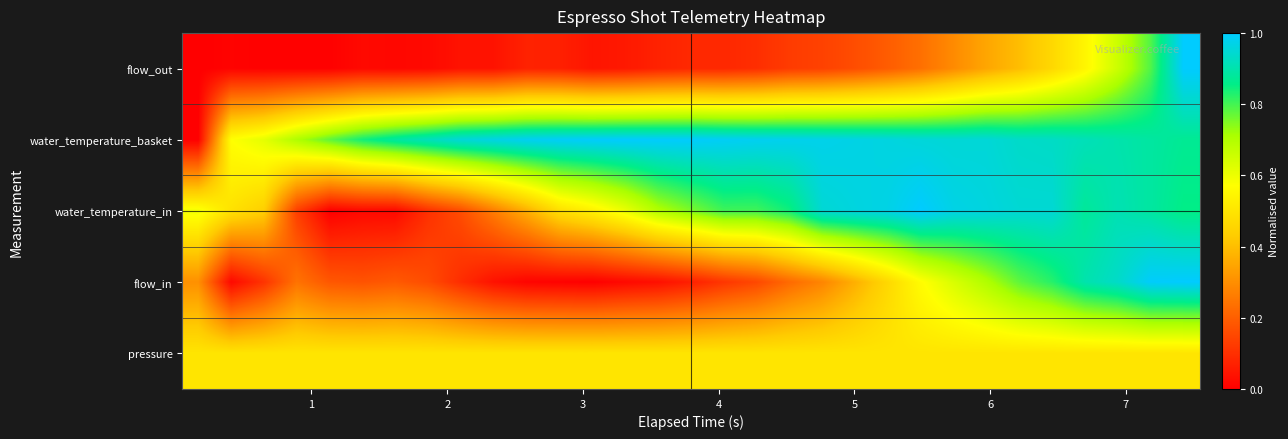

Rank the series by their average value, from highest to lowest.

water_temperature_basket, water_temperature_in, pressure, flow_in, flow_out